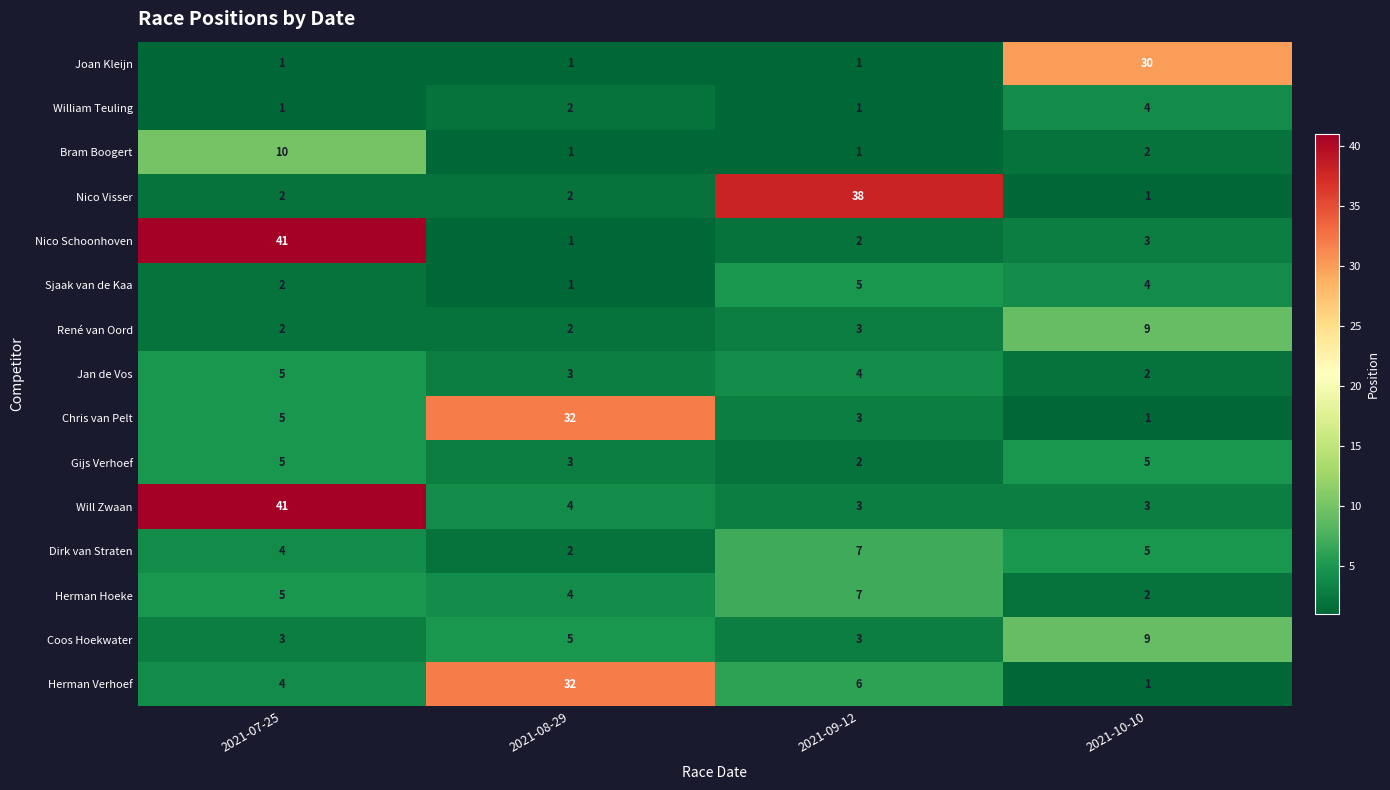

At which label does Nico Visser reach its peak?

2021-09-12